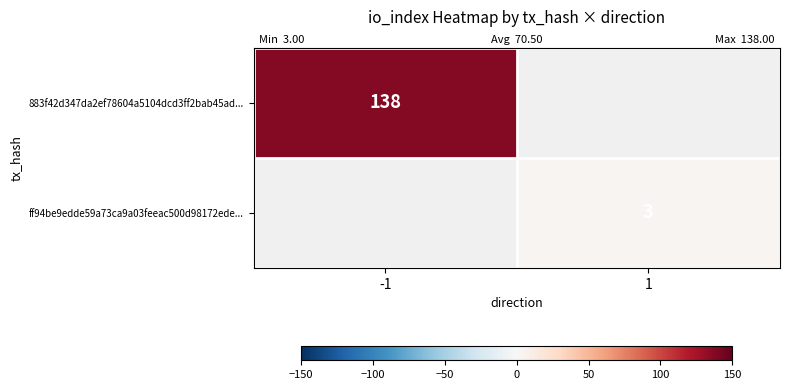

Is the value of 883f42d347da2ef78604a5104dcd3ff2bab45ad... at -1 greater than the value of ff94be9edde59a73ca9a03feeac500d98172ede... at 1?

Yes